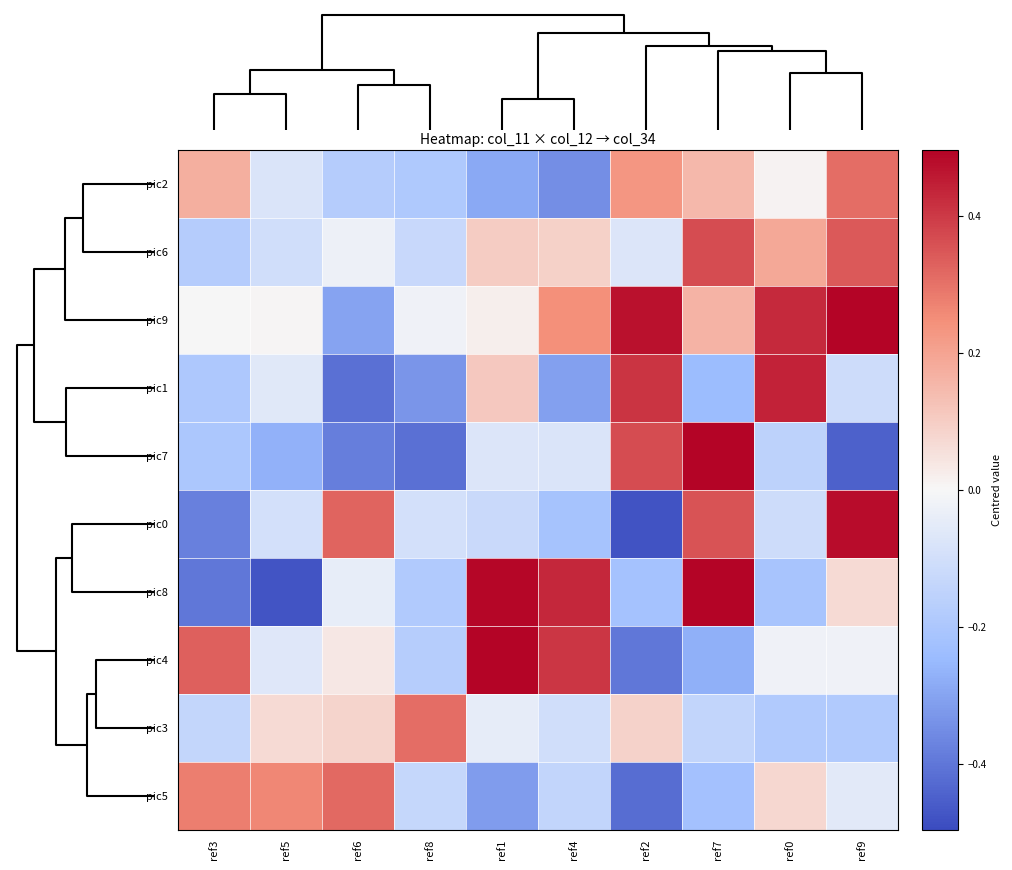

Reading right to left, transcribe all the data shown in this chart.

pic2: ref9=0.3	ref0=0.0	ref7=0.1	ref2=0.2	ref4=-0.3	ref1=-0.3	ref8=-0.2	ref6=-0.2	ref5=-0.1	ref3=0.2
pic6: ref9=0.3	ref0=0.2	ref7=0.4	ref2=-0.1	ref4=0.1	ref1=0.1	ref8=-0.1	ref6=-0.0	ref5=-0.1	ref3=-0.2
pic9: ref9=0.5	ref0=0.4	ref7=0.2	ref2=0.5	ref4=0.2	ref1=0.0	ref8=-0.0	ref6=-0.3	ref5=0.0	ref3=0.0
pic1: ref9=-0.1	ref0=0.4	ref7=-0.2	ref2=0.4	ref4=-0.3	ref1=0.1	ref8=-0.3	ref6=-0.4	ref5=-0.1	ref3=-0.2
pic7: ref9=-0.4	ref0=-0.2	ref7=0.5	ref2=0.4	ref4=-0.1	ref1=-0.1	ref8=-0.4	ref6=-0.4	ref5=-0.3	ref3=-0.2
pic0: ref9=0.5	ref0=-0.1	ref7=0.4	ref2=-0.5	ref4=-0.2	ref1=-0.1	ref8=-0.1	ref6=0.3	ref5=-0.1	ref3=-0.4
pic8: ref9=0.1	ref0=-0.2	ref7=0.5	ref2=-0.2	ref4=0.4	ref1=0.5	ref8=-0.2	ref6=-0.0	ref5=-0.5	ref3=-0.4
pic4: ref9=-0.0	ref0=-0.0	ref7=-0.3	ref2=-0.4	ref4=0.4	ref1=0.5	ref8=-0.2	ref6=0.0	ref5=-0.1	ref3=0.3
pic3: ref9=-0.2	ref0=-0.2	ref7=-0.1	ref2=0.1	ref4=-0.1	ref1=-0.0	ref8=0.3	ref6=0.1	ref5=0.1	ref3=-0.1
pic5: ref9=-0.1	ref0=0.1	ref7=-0.2	ref2=-0.4	ref4=-0.1	ref1=-0.3	ref8=-0.1	ref6=0.3	ref5=0.3	ref3=0.3